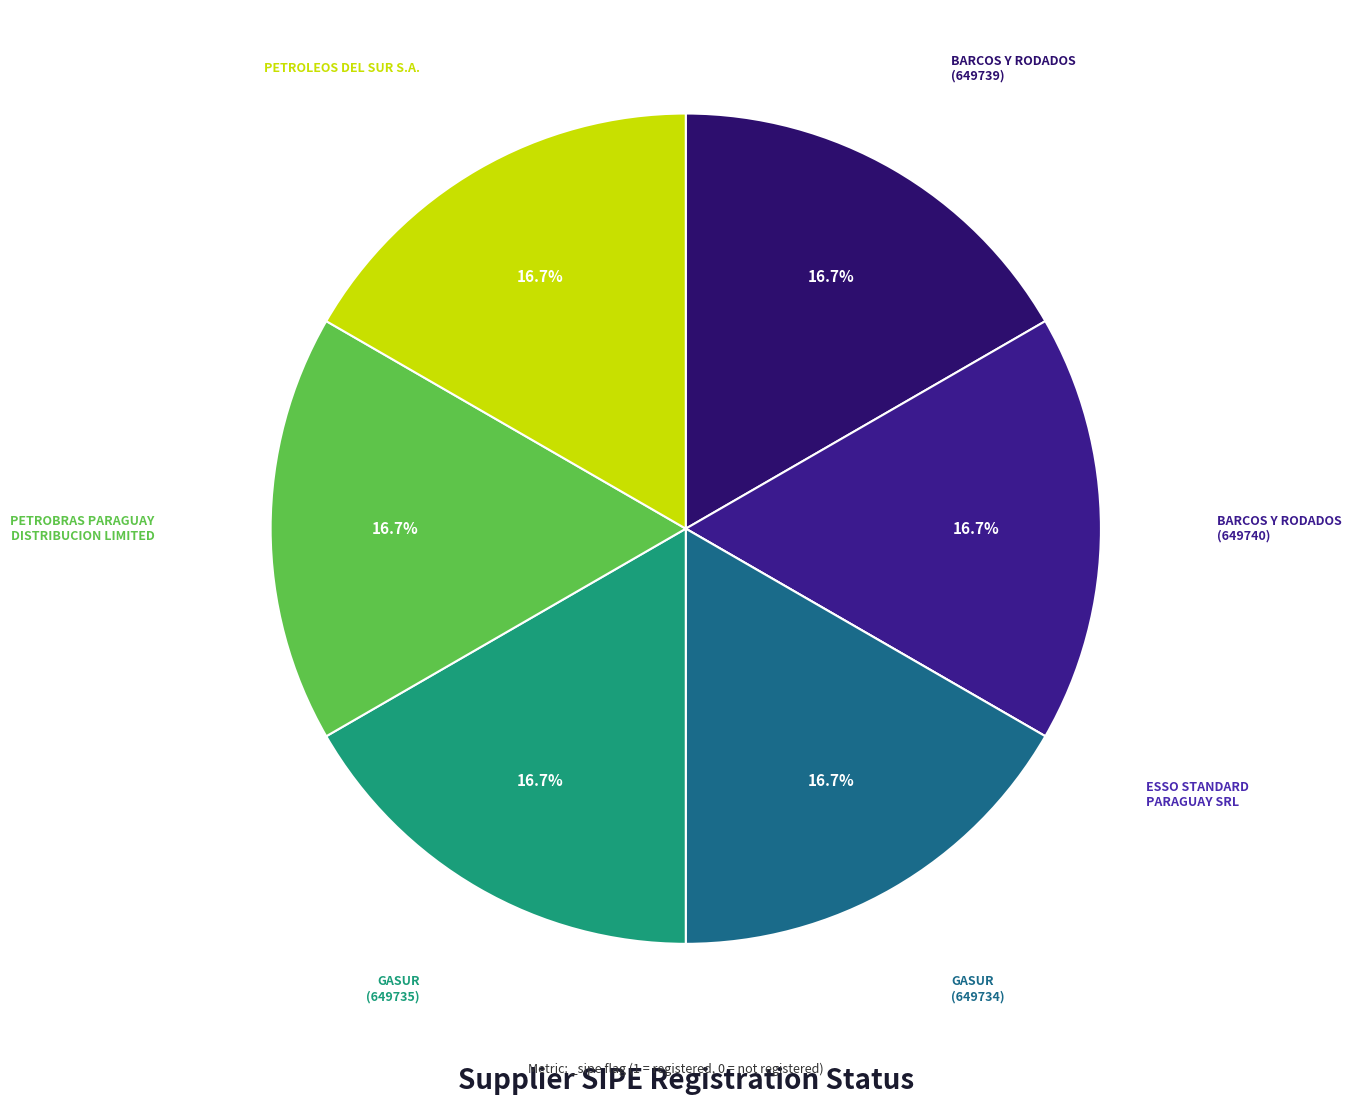

What is the smallest slice in the pie chart?

ESSO STANDARD
PARAGUAY SRL